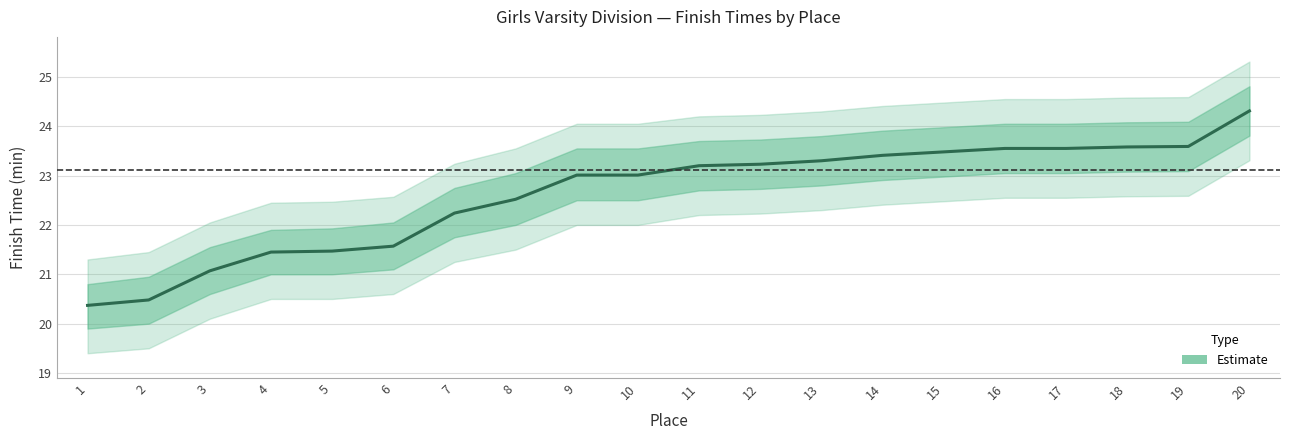

List the labels in order of value, smallest first.

1, 2, 3, 4, 5, 6, 7, 8, 9, 10, 11, 12, 13, 14, 15, 16, 17, 18, 19, 20